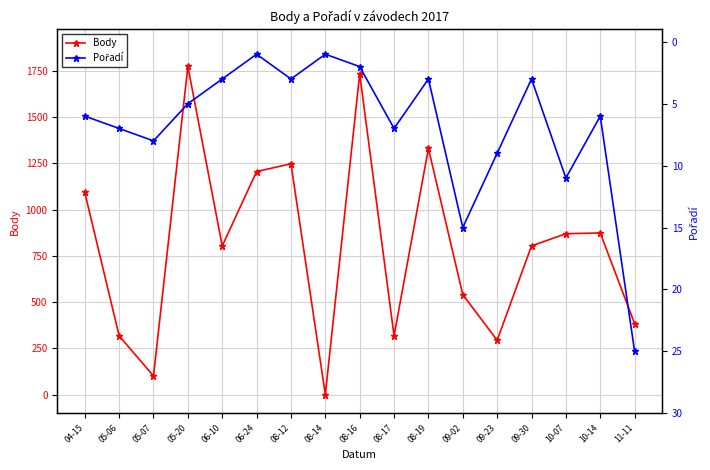

Reading left to right, transcribe all the data shown in this chart.

Body: 04-15=1093	05-06=318	05-07=101	05-20=1774	06-10=804	06-24=1206	08-12=1248	08-14=0	08-16=1734	08-17=318	08-19=1331	09-02=541	09-23=294	09-30=804	10-07=870	10-14=874	11-11=384
Pořadí: 04-15=6	05-06=7	05-07=8	05-20=5	06-10=3	06-24=1	08-12=3	08-14=1	08-16=2	08-17=7	08-19=3	09-02=15	09-23=9	09-30=3	10-07=11	10-14=6	11-11=25